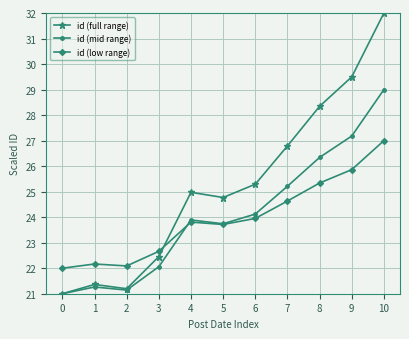

At which category is the sum across all series the highest?

10